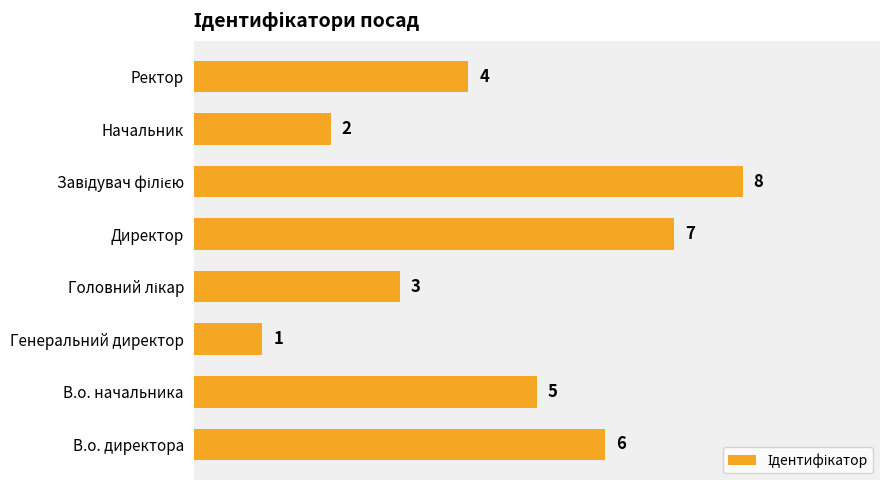

What is the difference between the maximum and minimum values?

7